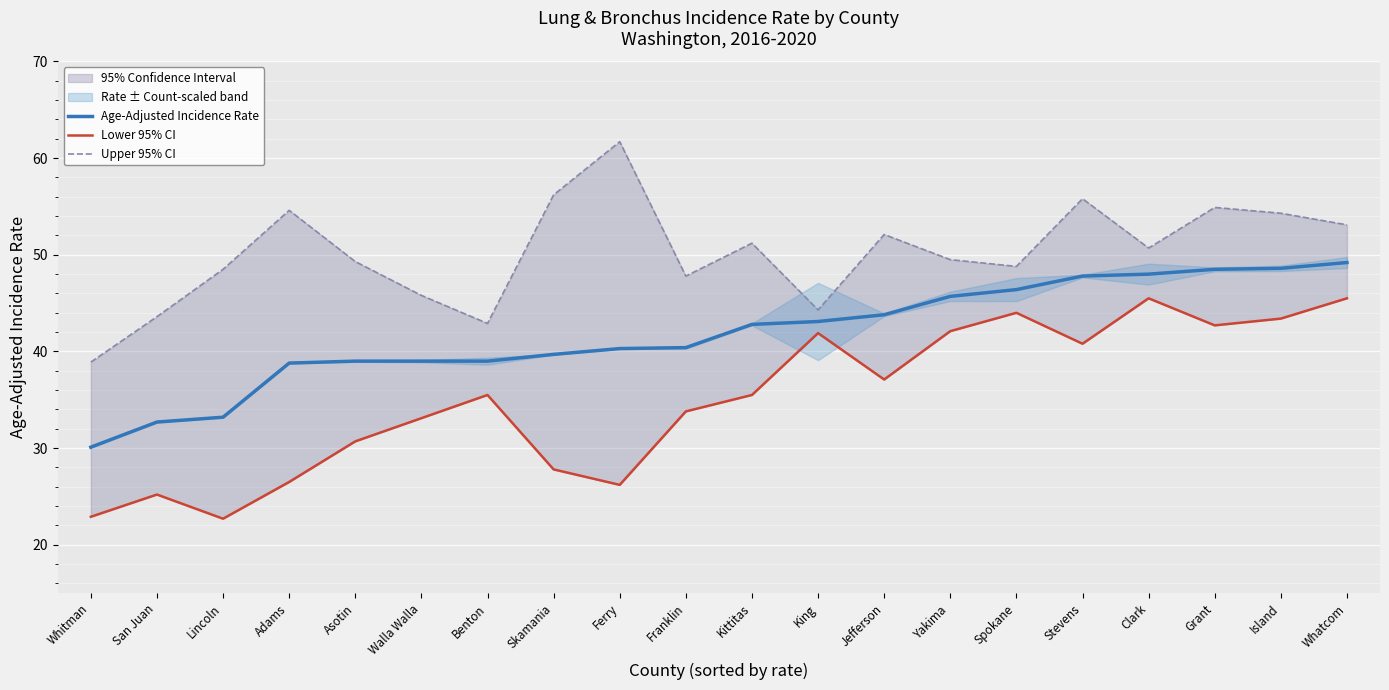

Reading right to left, list all the values displayed in this chart.

Age-Adjusted Incidence Rate: 49.2	48.6	48.5	48.0	47.8	46.4	45.7	43.8	43.1	42.8	40.4	40.3	39.7	39.0	39.0	39.0	38.8	33.2	32.7	30.1
Lower 95% CI: 45.5	43.4	42.7	45.5	40.8	44.0	42.1	37.1	41.9	35.5	33.8	26.2	27.8	35.5	33.1	30.7	26.5	22.7	25.2	22.9
Upper 95% CI: 53.1	54.3	54.9	50.7	55.8	48.8	49.5	52.1	44.3	51.2	47.8	61.7	56.2	42.9	45.8	49.3	54.6	48.5	43.6	38.9